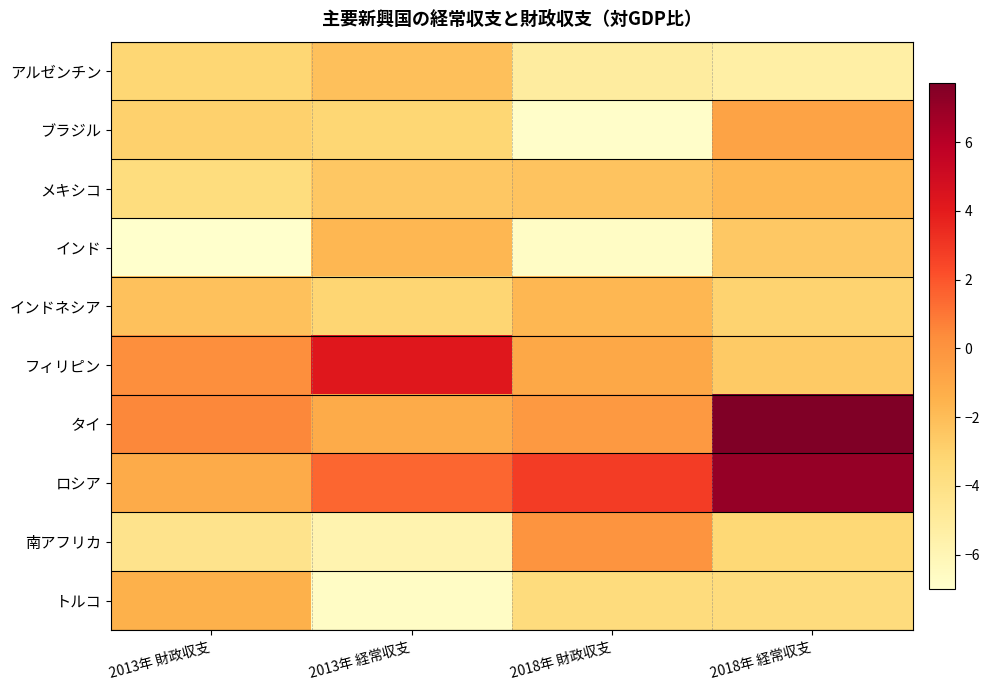

Reading right to left, extract all data points from this chart.

アルゼンチン: 2018年 経常収支=-5.4	2018年 財政収支=-5.2	2013年 経常収支=-2.1	2013年 財政収支=-3.3
ブラジル: 2018年 経常収支=-0.8	2018年 財政収支=-6.8	2013年 経常収支=-3.2	2013年 財政収支=-3.0
メキシコ: 2018年 経常収支=-1.8	2018年 財政収支=-2.3	2013年 経常収支=-2.5	2013年 財政収支=-3.7
インド: 2018年 経常収支=-2.5	2018年 財政収支=-6.7	2013年 経常収支=-1.7	2013年 財政収支=-7.0
インドネシア: 2018年 経常収支=-3.0	2018年 財政収支=-1.8	2013年 経常収支=-3.2	2013年 財政収支=-2.2
フィリピン: 2018年 経常収支=-2.6	2018年 財政収支=-1.0	2013年 経常収支=4.2	2013年 財政収支=0.2
タイ: 2018年 経常収支=7.7	2018年 財政収支=-0.3	2013年 経常収支=-1.2	2013年 財政収支=0.5
ロシア: 2018年 経常収支=7.0	2018年 財政収支=2.8	2013年 経常収支=1.5	2013年 財政収支=-1.2
南アフリカ: 2018年 経常収支=-3.4	2018年 財政収支=0.0	2013年 経常収支=-5.8	2013年 財政収支=-4.3
トルコ: 2018年 経常収支=-3.6	2018年 財政収支=-3.6	2013年 経常収支=-6.7	2013年 財政収支=-1.5